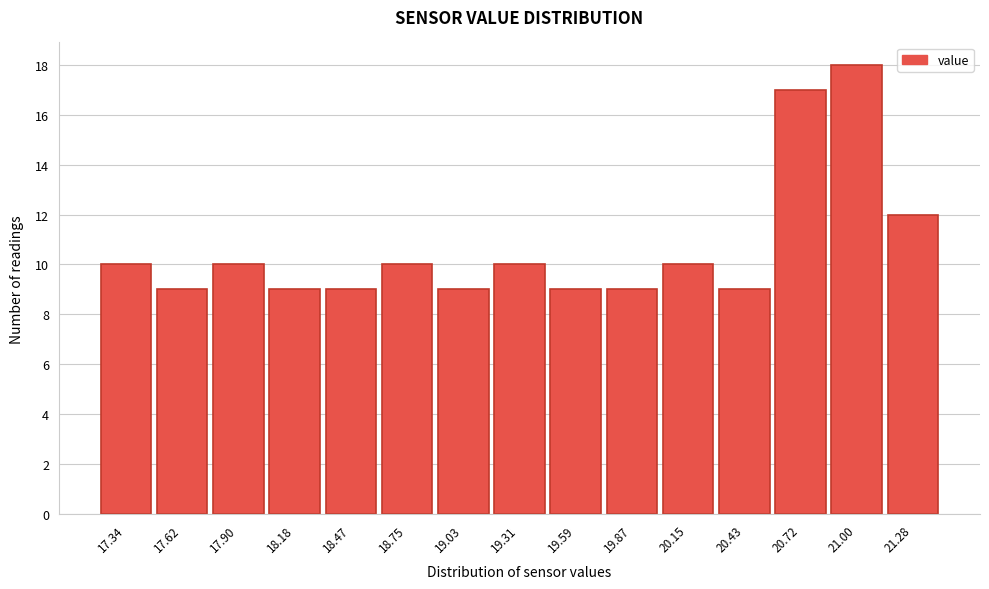

Reading right to left, what are all the values shown in this chart?

12	18	17	9	10	9	9	10	9	10	9	9	10	9	10